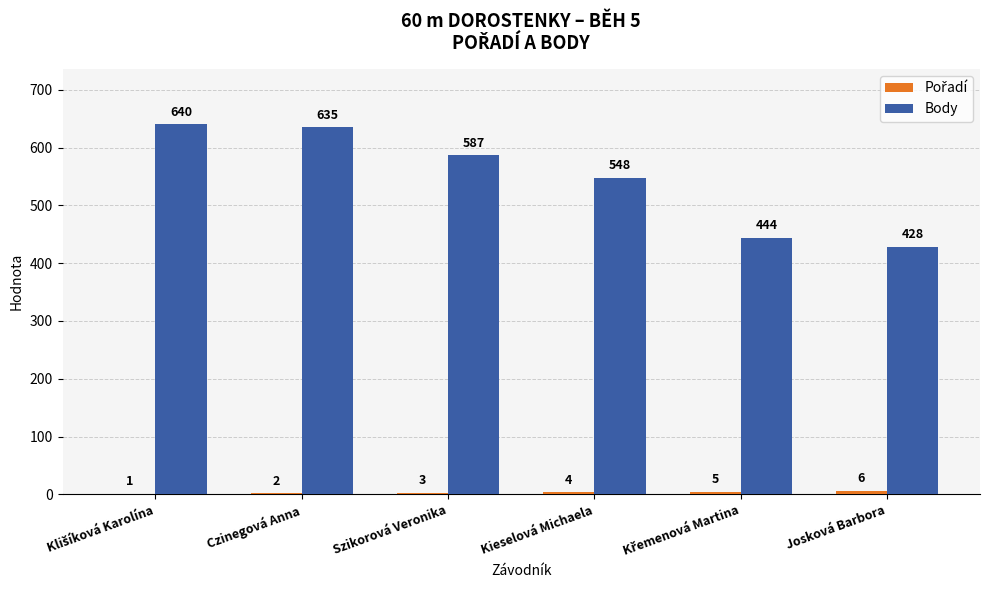

The Body series shows 635 at Czinegová Anna. True or false?

True